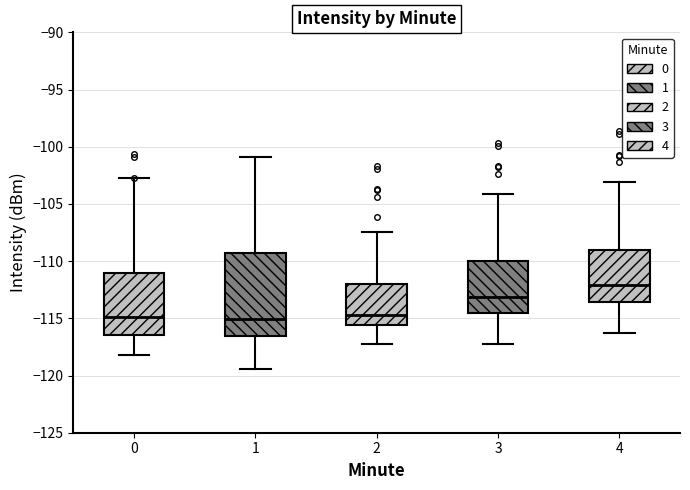

Which box's median line is the highest?

4